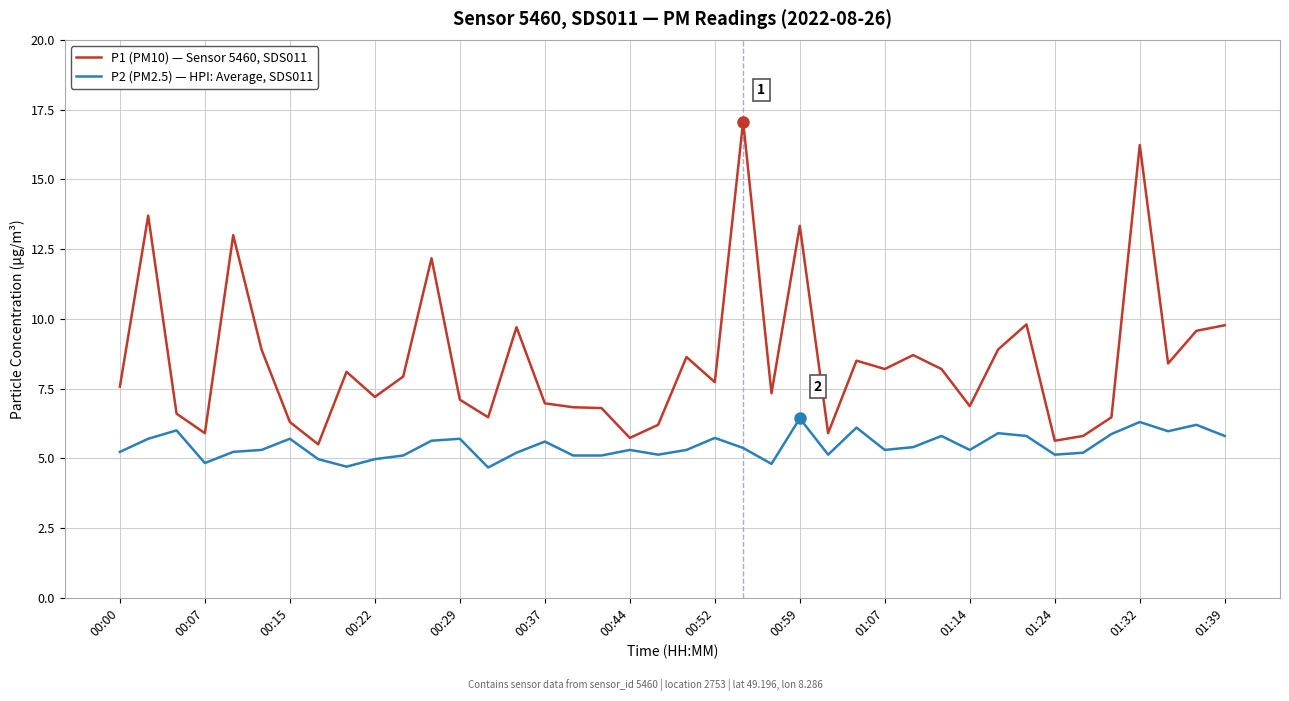

What is the difference between the maximum and minimum values in the P1 (PM10) — Sensor 5460, SDS011 series?

11.6